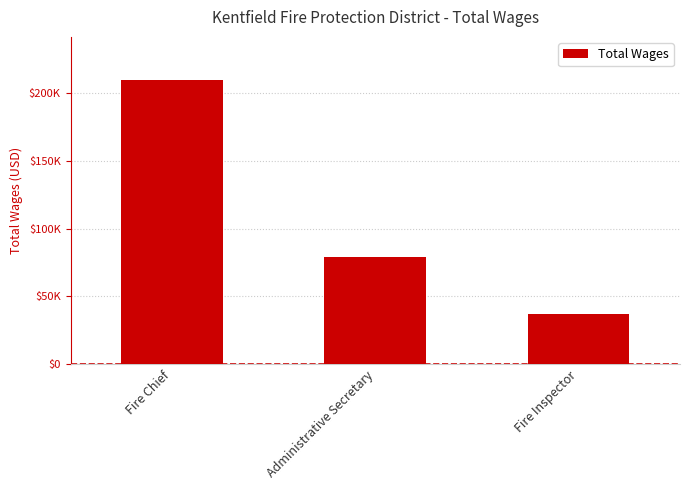

Which has a higher value, Fire Chief or Administrative Secretary?

Fire Chief